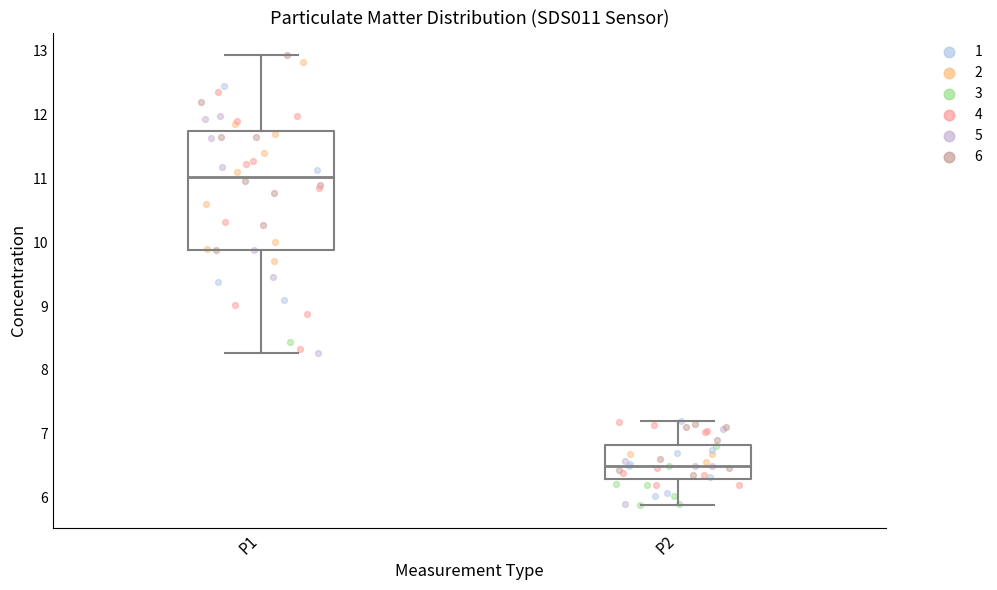

Reading left to right, transcribe this box plot: for each box, give where its median line is, the range the box spans, and where its two whiskers end, as read against the y-axis. The values are not printed on the chart, so give them approximately, as read against the axis.

P1: median 11.0, box 9.9 to 11.7, whiskers 8.3 to 12.9
P2: median 6.5, box 6.3 to 6.8, whiskers 5.9 to 7.2